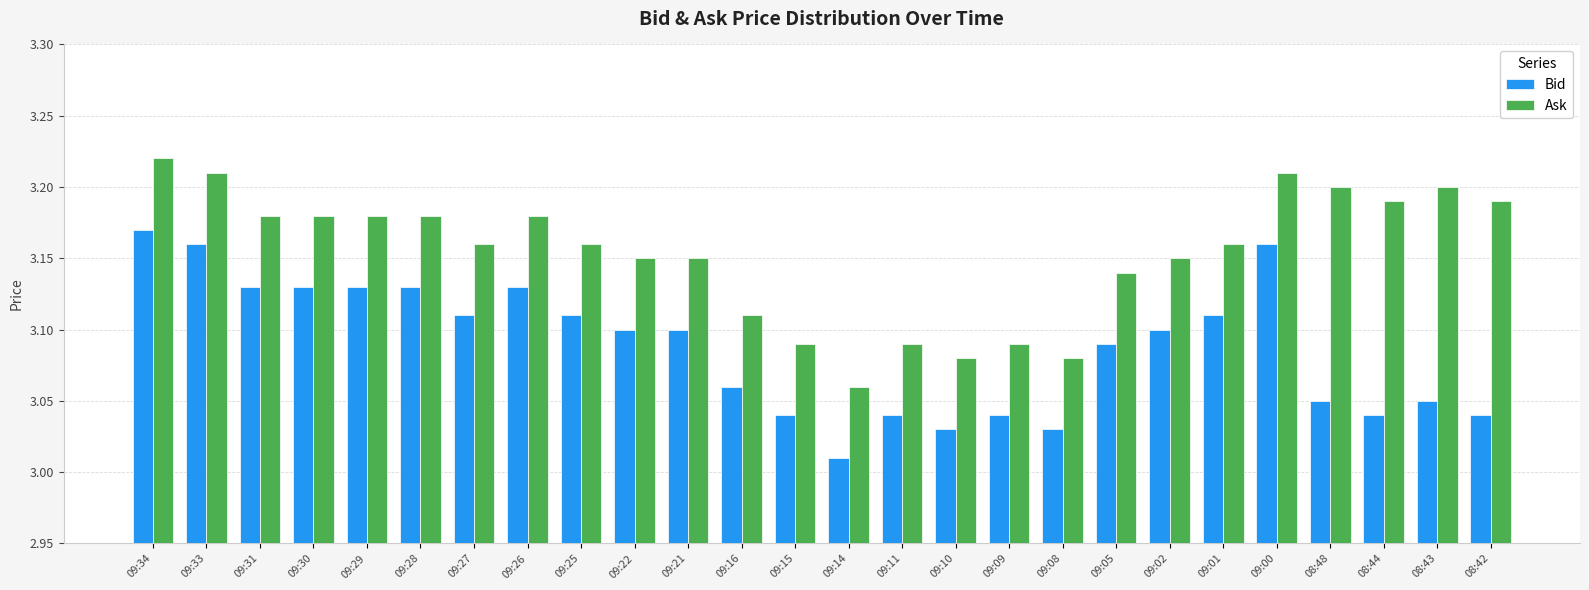

How many data points does each series have?

26